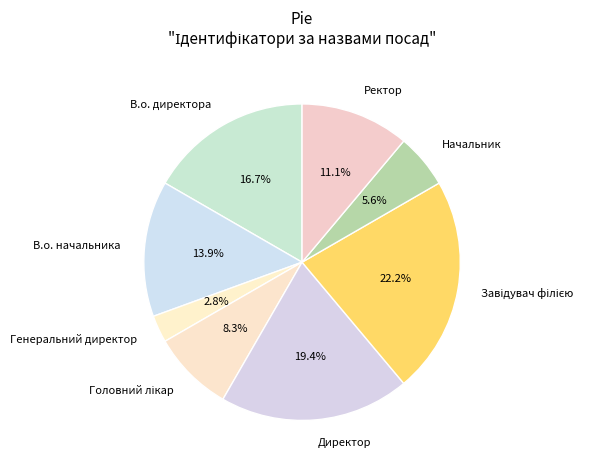

Between Генеральний директор and Начальник, which is larger?

Начальник